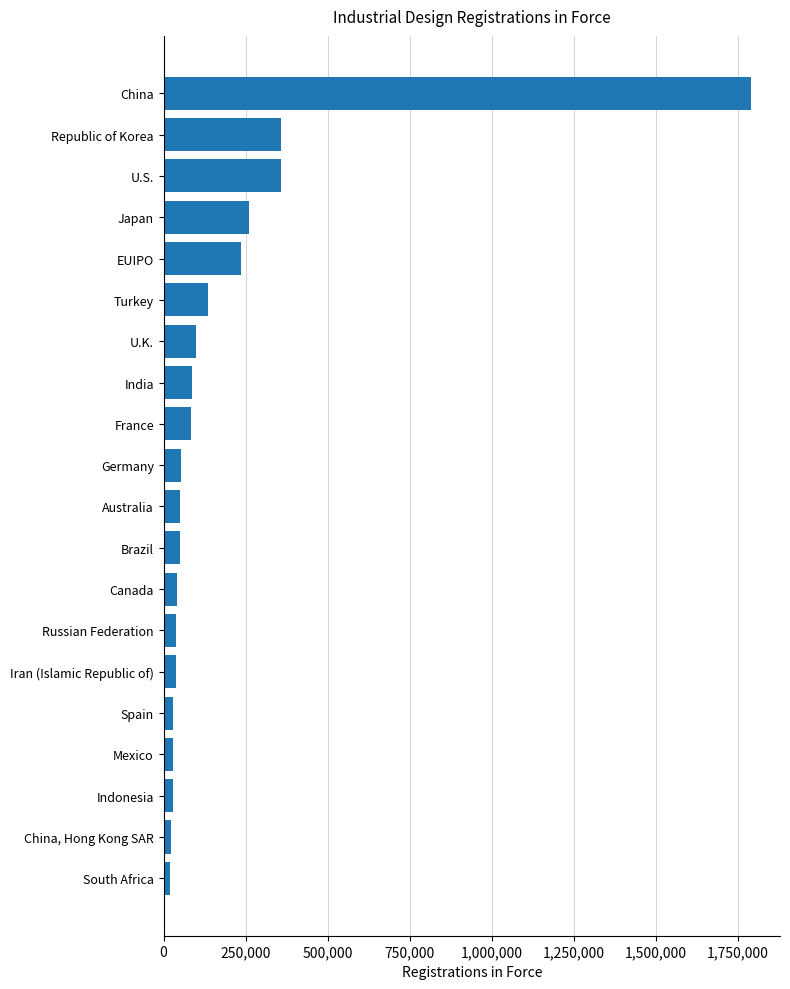

What is the greatest value displayed?

1789671